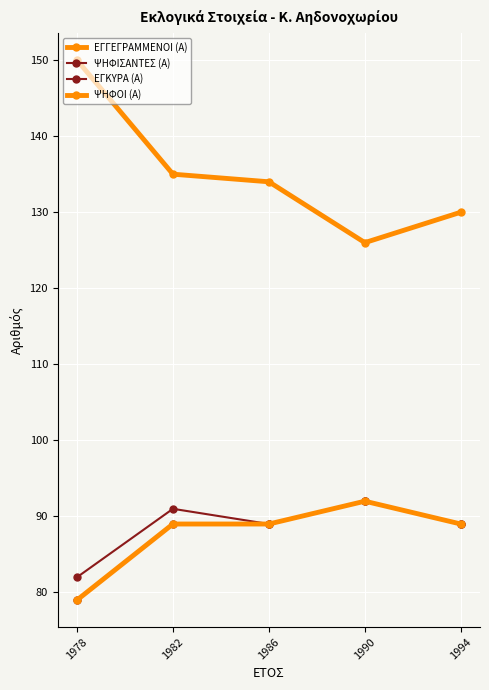

The ΨΗΦΟΙ (Α) series shows 39 at 1990. True or false?

False